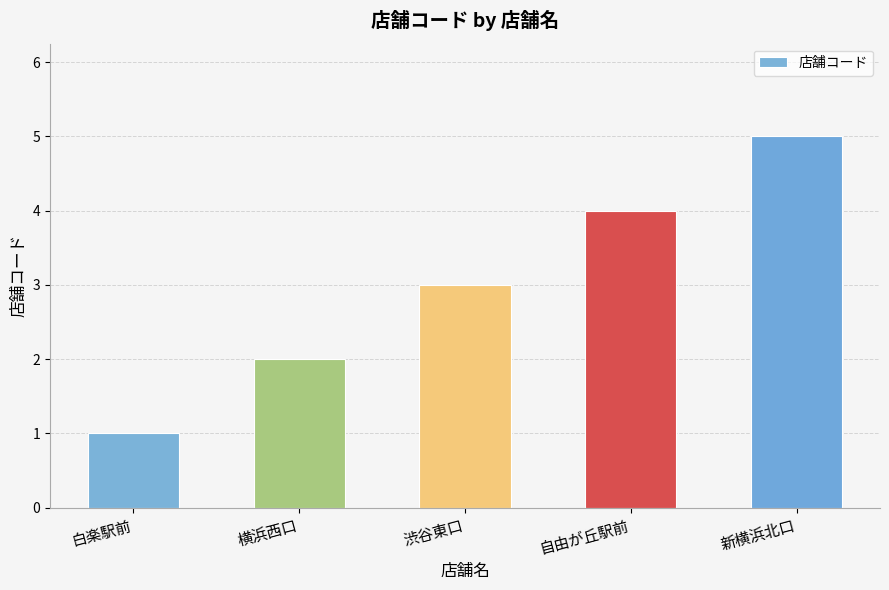

The chart shows a value of 3 at 渋谷東口. True or false?

True